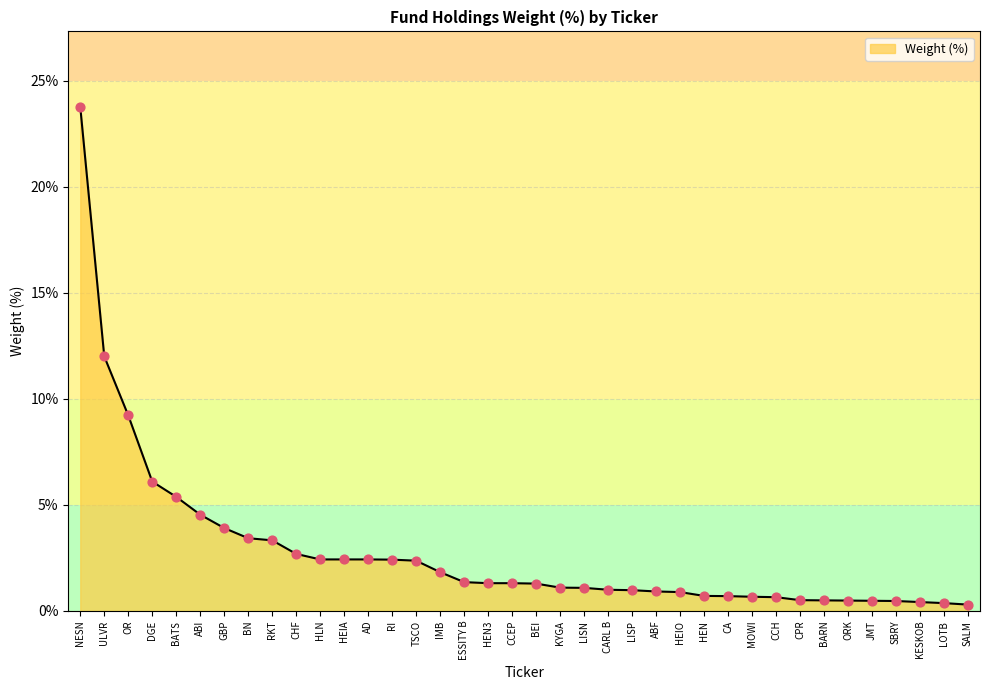

What is the ratio of the value at KESKOB to the value at CHF?

0.2